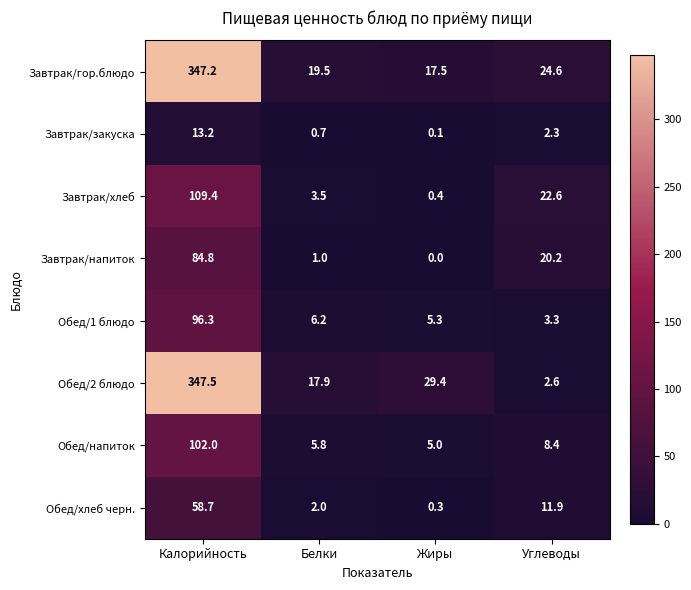

What is the highest value of the Обед/хлеб черн. series?

58.7